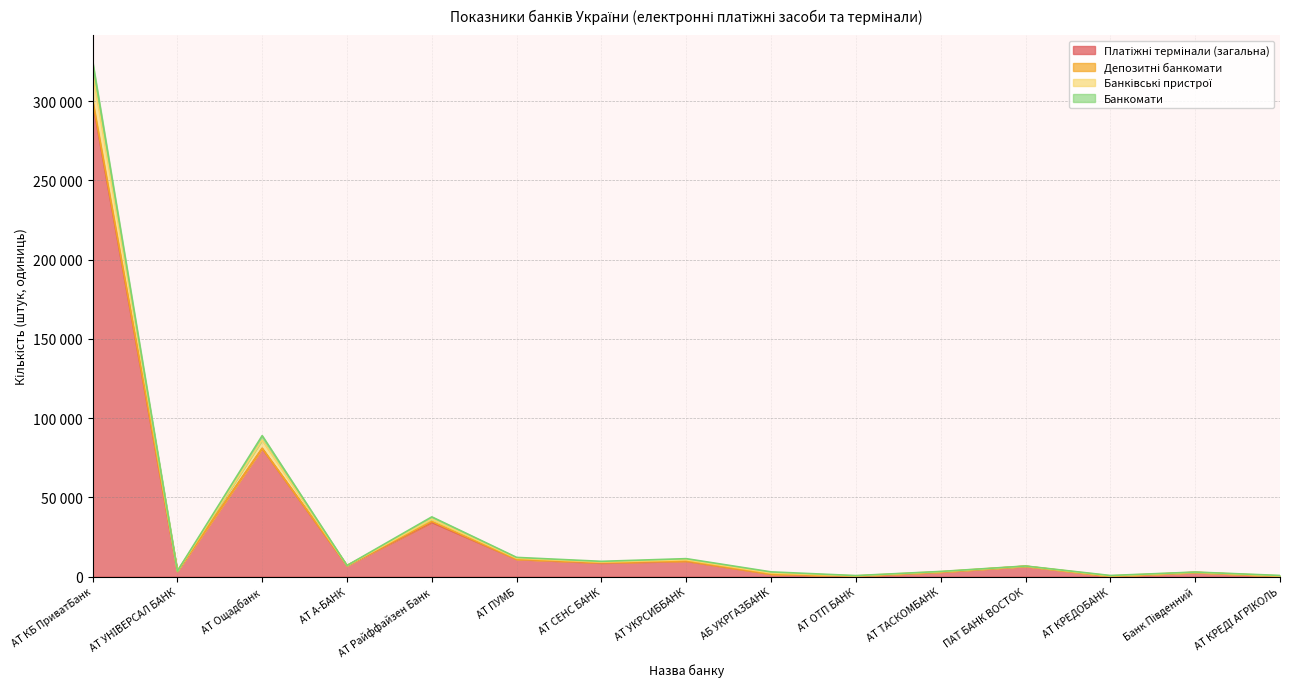

Does the chart display data point markers on the line(s)?

No